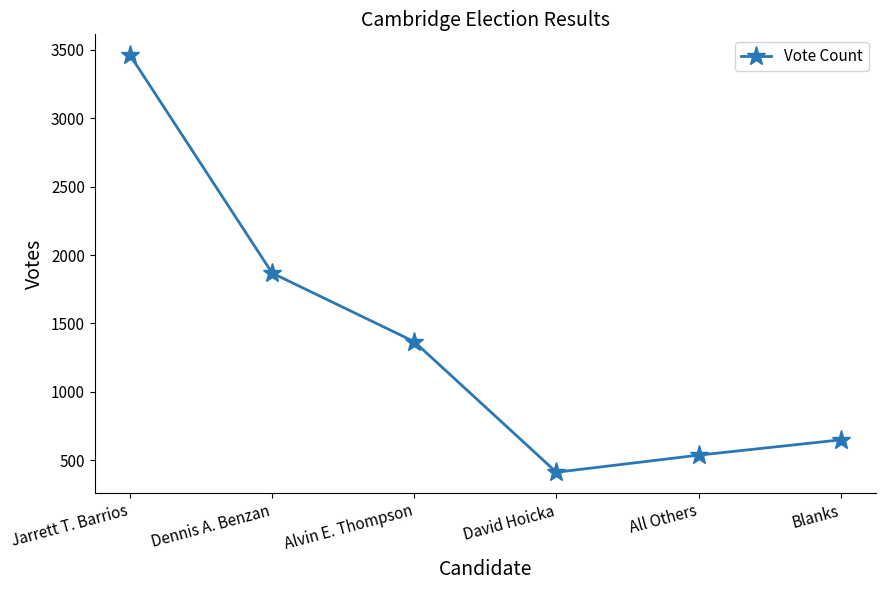

The value at Blanks is 856. True or false?

False